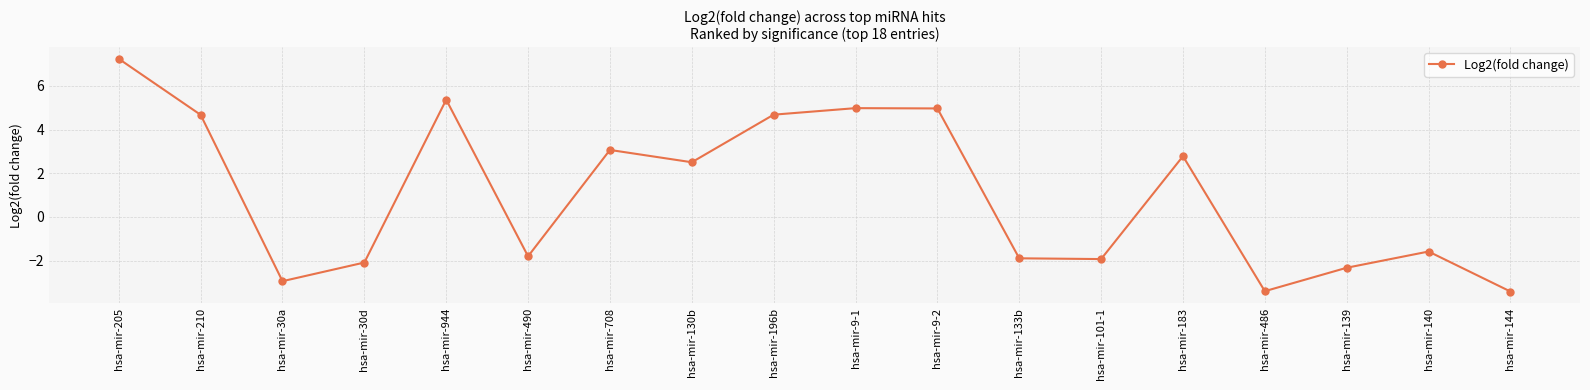

Reading right to left, extract all data points from this chart.

hsa-mir-144=-3.4	hsa-mir-140=-1.6	hsa-mir-139=-2.3	hsa-mir-486=-3.4	hsa-mir-183=2.8	hsa-mir-101-1=-1.9	hsa-mir-133b=-1.9	hsa-mir-9-2=5.0	hsa-mir-9-1=5.0	hsa-mir-196b=4.7	hsa-mir-130b=2.5	hsa-mir-708=3.1	hsa-mir-490=-1.8	hsa-mir-944=5.4	hsa-mir-30d=-2.1	hsa-mir-30a=-2.9	hsa-mir-210=4.7	hsa-mir-205=7.2